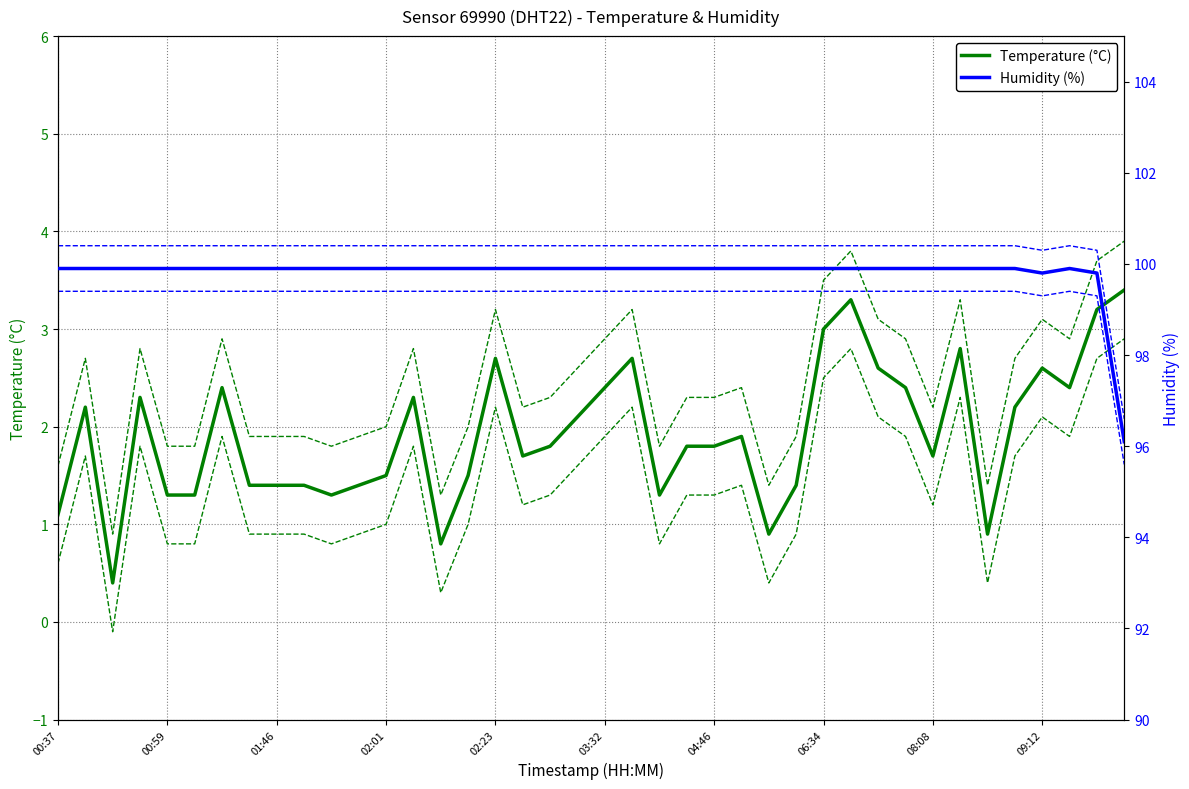

What is the difference between the maximum and second lowest values in the Temperature (°C) series?

2.6